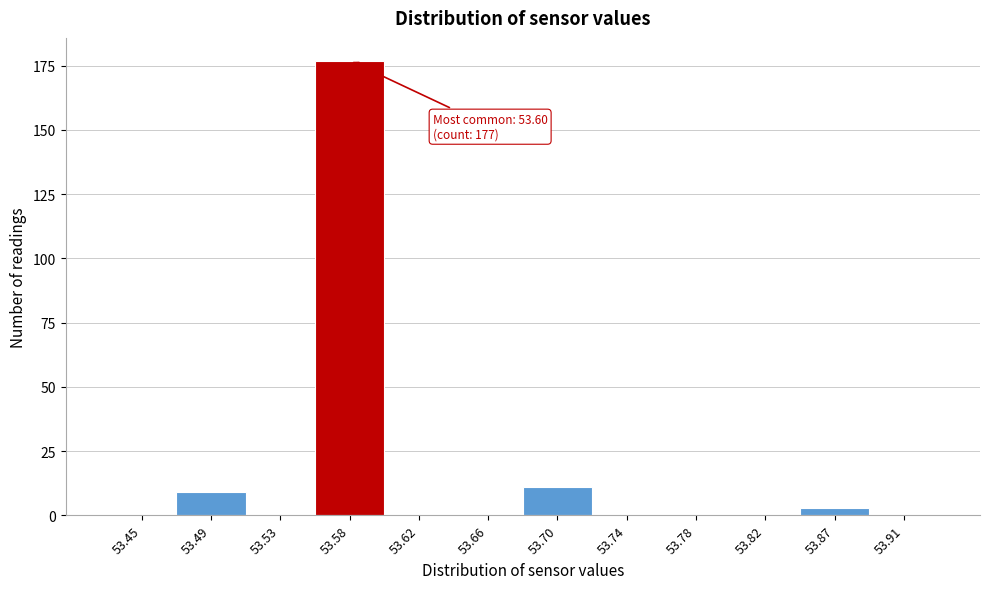

Reading left to right, extract all data points from this chart.

53.45=0	53.49=9	53.53=0	53.58=177	53.62=0	53.66=0	53.70=11	53.74=0	53.78=0	53.82=0	53.87=3	53.91=0